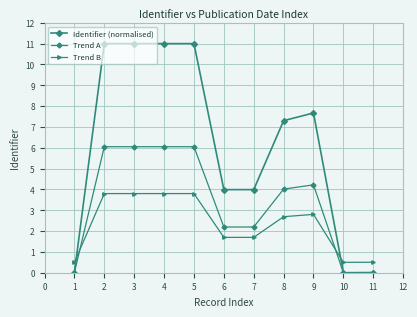

The value of Trend B at 9 is 0.2. True or false?

False